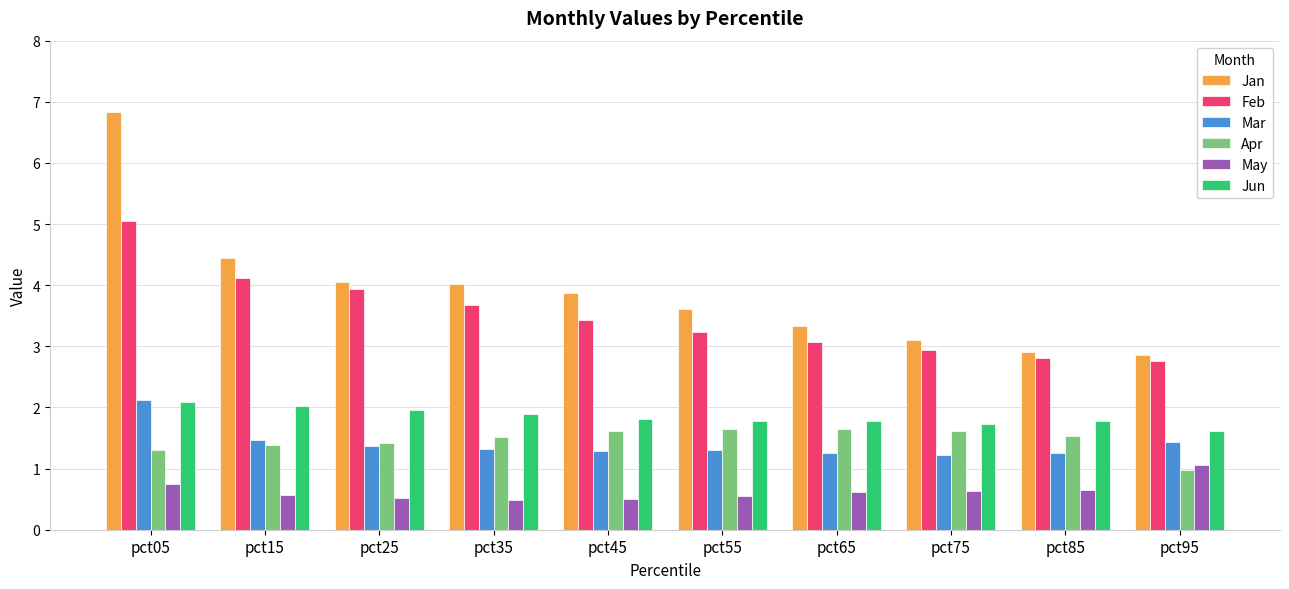

Read the Jun value at pct65.

1.8